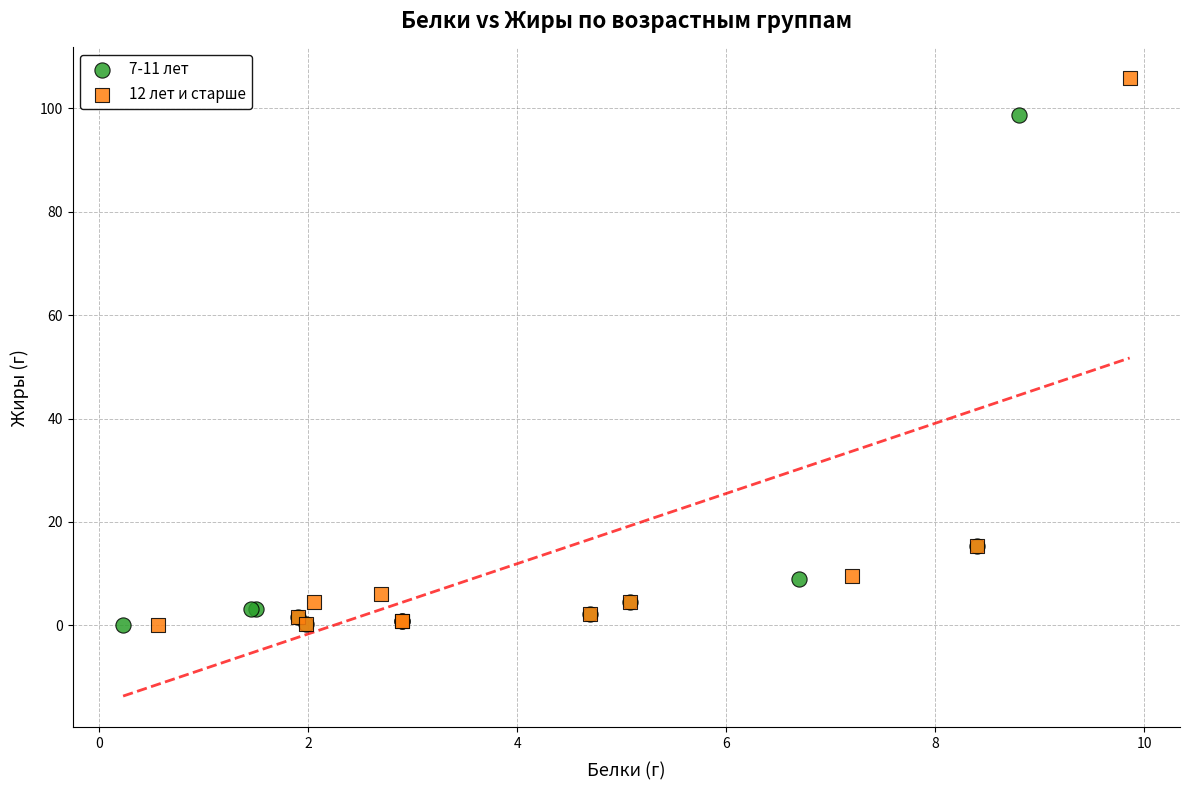

Which series has the widest spread of Y values?

12 лет и старше